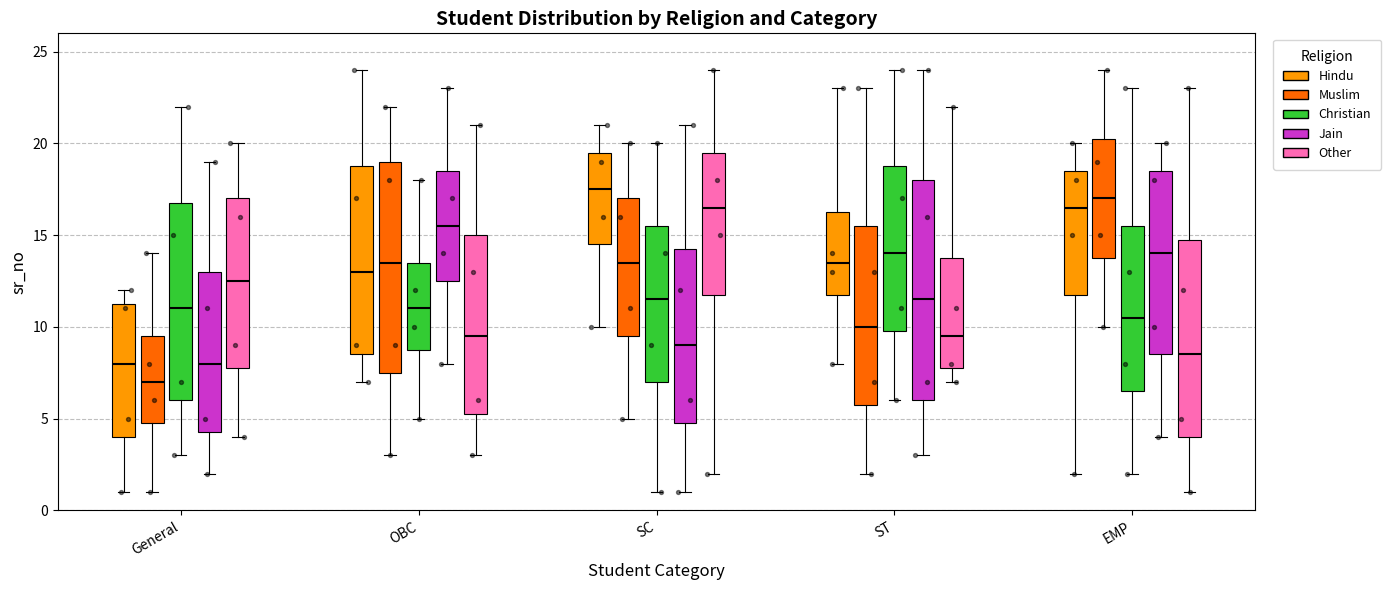

Reading left to right, read every box against the y-axis: the position of its median line, the range the box covers, and the ends of its whiskers. The values are not printed on the chart, so give them approximately, as read against the axis.

General (Hindu): median 8.0, box 4.0 to 11.5, whiskers 1.0 to 12.0
General (Muslim): median 7.0, box 5.0 to 9.5, whiskers 1.0 to 14.0
General (Christian): median 11.0, box 6.0 to 17.0, whiskers 3.0 to 22.0
General (Jain): median 8.0, box 4.5 to 13.0, whiskers 2.0 to 19.0
General (Other): median 12.5, box 8.0 to 17.0, whiskers 4.0 to 20.0
OBC (Hindu): median 13.0, box 8.5 to 19.0, whiskers 7.0 to 24.0
OBC (Muslim): median 13.5, box 7.5 to 19.0, whiskers 3.0 to 22.0
OBC (Christian): median 11.0, box 9.0 to 13.5, whiskers 5.0 to 18.0
OBC (Jain): median 15.5, box 12.5 to 18.5, whiskers 8.0 to 23.0
OBC (Other): median 9.5, box 5.5 to 15.0, whiskers 3.0 to 21.0
SC (Hindu): median 17.5, box 14.5 to 19.5, whiskers 10.0 to 21.0
SC (Muslim): median 13.5, box 9.5 to 17.0, whiskers 5.0 to 20.0
SC (Christian): median 11.5, box 7.0 to 15.5, whiskers 1.0 to 20.0
SC (Jain): median 9.0, box 5.0 to 14.5, whiskers 1.0 to 21.0
SC (Other): median 16.5, box 12.0 to 19.5, whiskers 2.0 to 24.0
ST (Hindu): median 13.5, box 12.0 to 16.5, whiskers 8.0 to 23.0
ST (Muslim): median 10.0, box 6.0 to 15.5, whiskers 2.0 to 23.0
ST (Christian): median 14.0, box 10.0 to 19.0, whiskers 6.0 to 24.0
ST (Jain): median 11.5, box 6.0 to 18.0, whiskers 3.0 to 24.0
ST (Other): median 9.5, box 8.0 to 14.0, whiskers 7.0 to 22.0
EMP (Hindu): median 16.5, box 12.0 to 18.5, whiskers 2.0 to 20.0
EMP (Muslim): median 17.0, box 14.0 to 20.5, whiskers 10.0 to 24.0
EMP (Christian): median 10.5, box 6.5 to 15.5, whiskers 2.0 to 23.0
EMP (Jain): median 14.0, box 8.5 to 18.5, whiskers 4.0 to 20.0
EMP (Other): median 8.5, box 4.0 to 15.0, whiskers 1.0 to 23.0